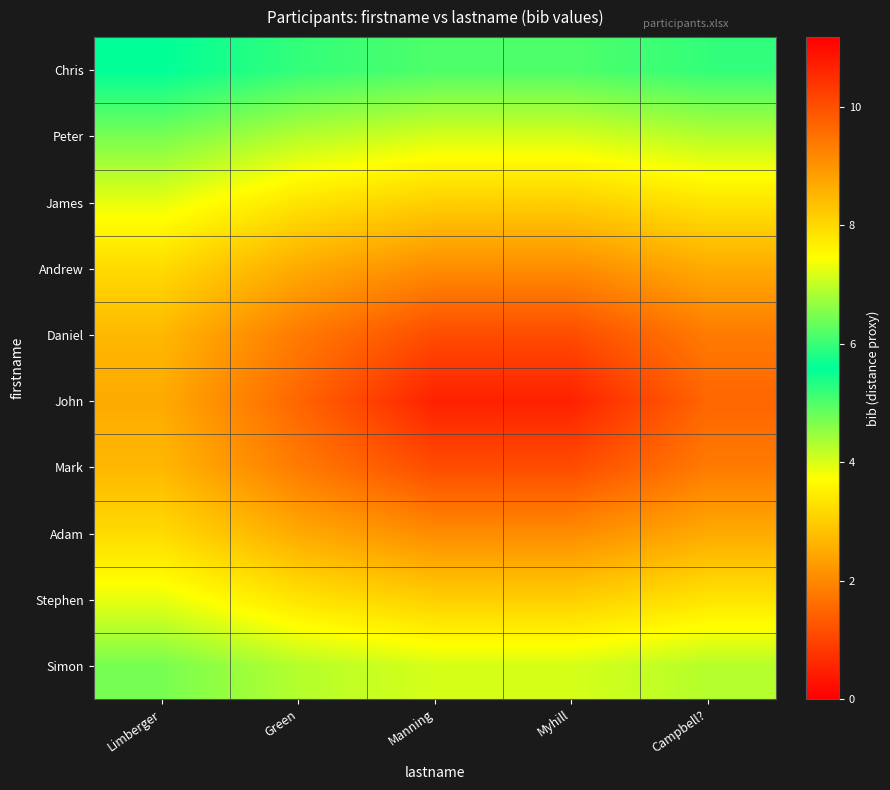

At Myhill, list the series in order from smallest to largest.

John, Daniel, Mark, Andrew, Adam, James, Stephen, Peter, Simon, Chris